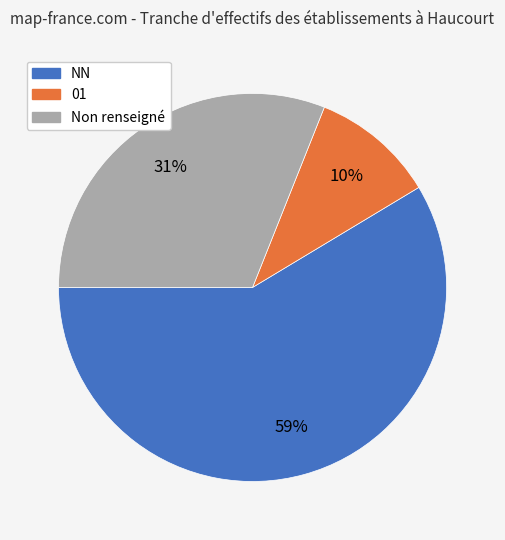

Is it true that 01 is 10% of the pie?

True